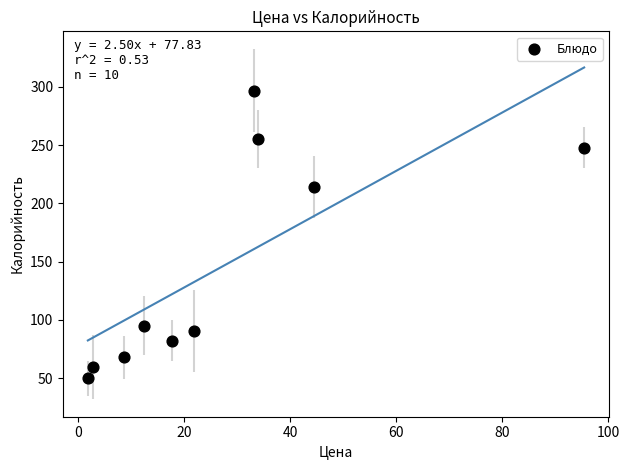

What Y value in the scatter plot is closest to 173?

214.0